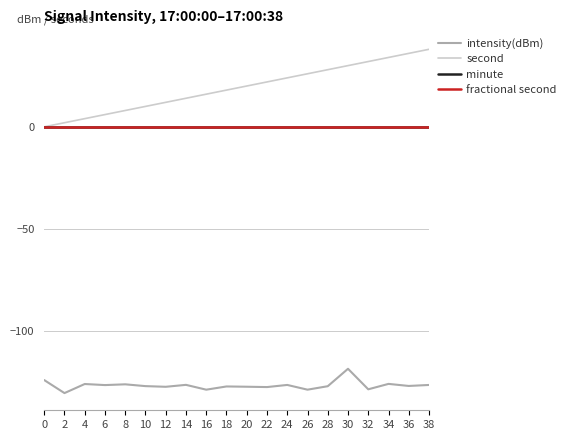

What is the sum of all intensity(dBm) values?

-2535.6